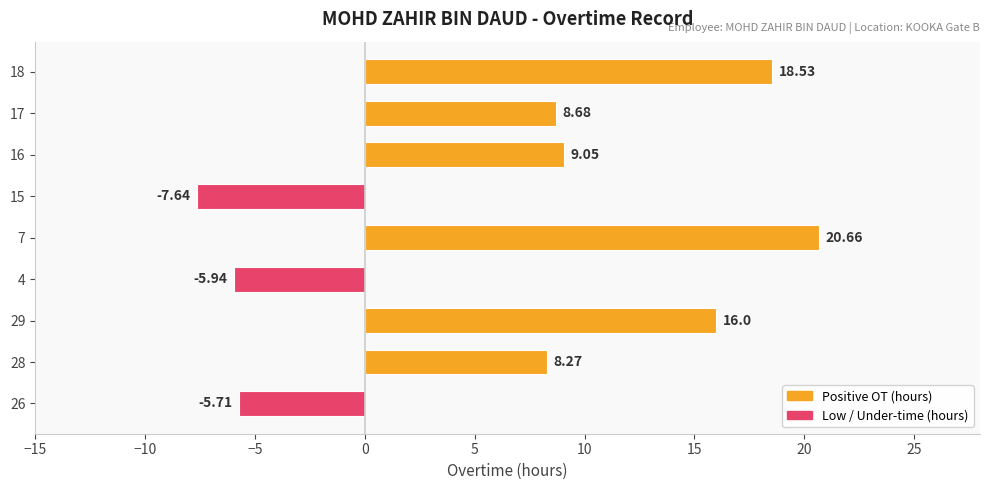

How many values exceed 8?

6